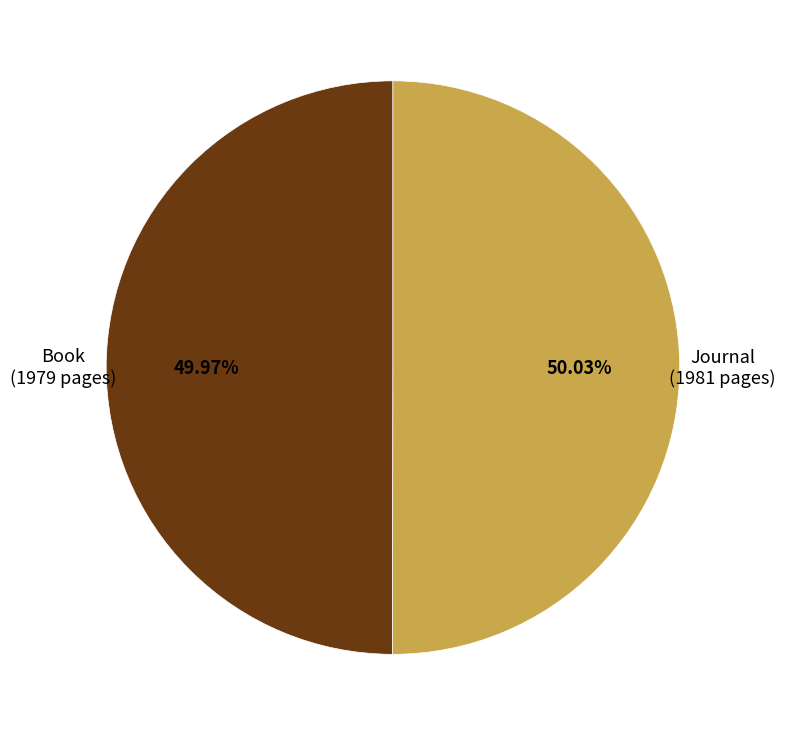

The Journal slice represents 50% of the pie. True or false?

True